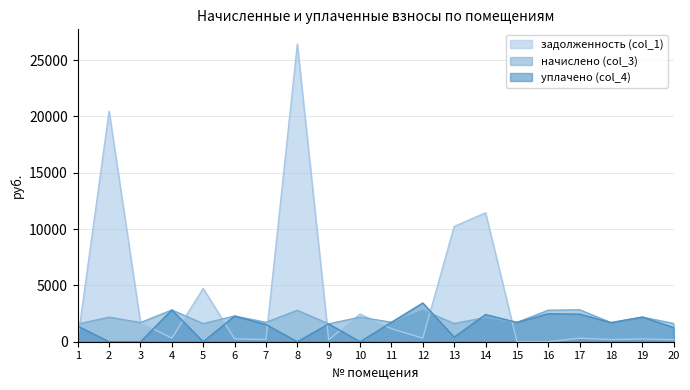

True or false: задолженность (col_1) and уплачено (col_4) intersect in this chart.

True